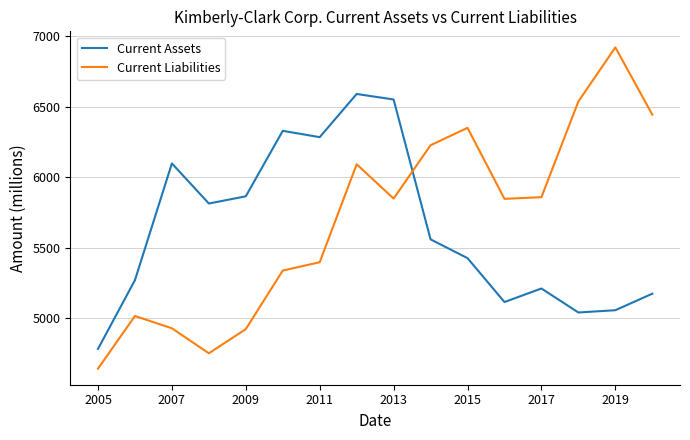

Which series has the largest range (max minus min)?

Current Liabilities